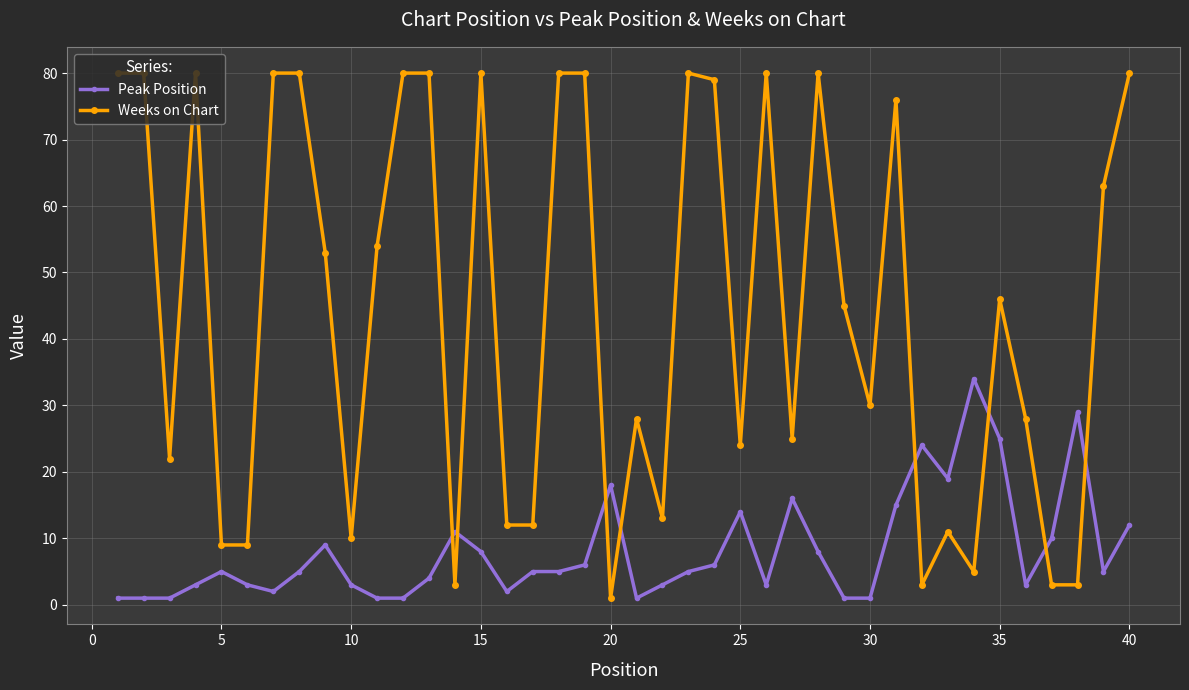

What is the value of the Weeks on Chart point at the 40th from the left?

80